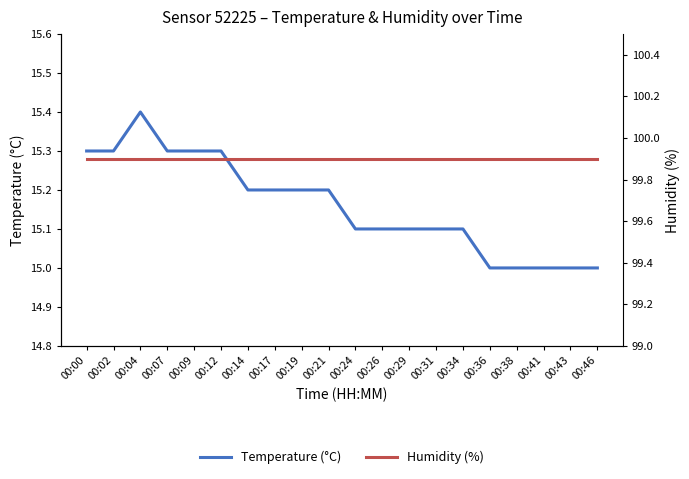

Is this an area chart (filled region under the line)?

No